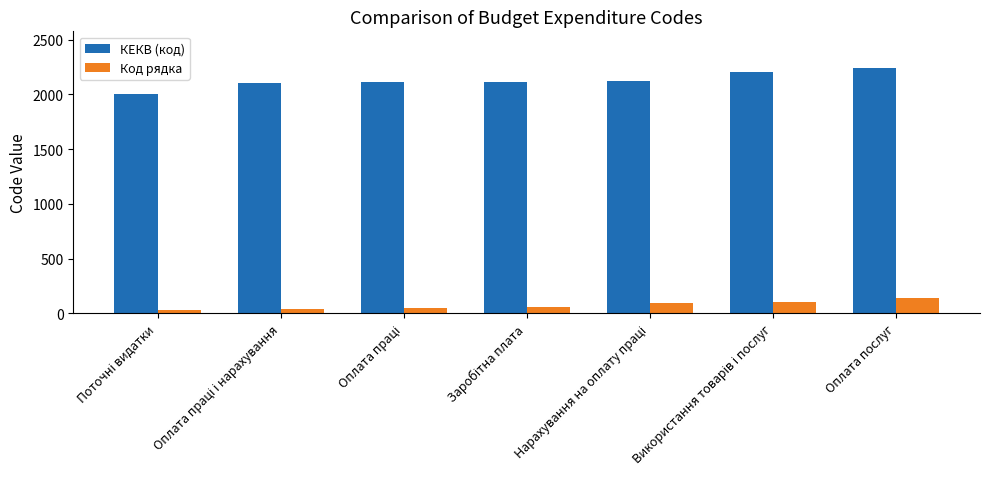

List the series in order of their overall mean, highest first.

КЕКВ (код), Код рядка